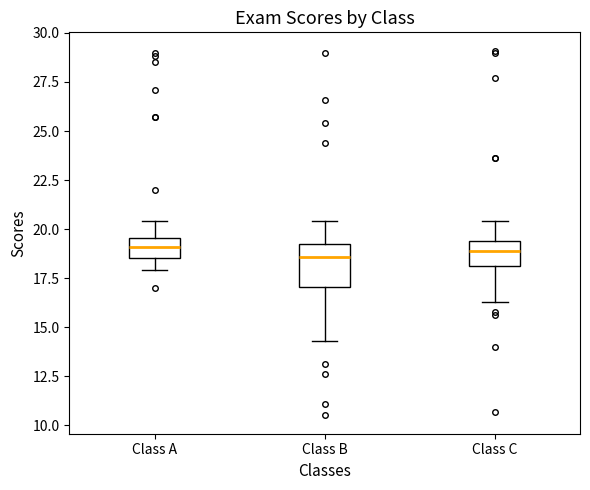

Reading left to right, read every box against the y-axis: the position of its median line, the range the box covers, and the ends of its whiskers. The values are not printed on the chart, so give them approximately, as read against the axis.

Class A: median 19.0, box 18.5 to 19.5, whiskers 18.0 to 20.5
Class B: median 18.5, box 17.0 to 19.5, whiskers 14.5 to 20.5
Class C: median 19.0, box 18.0 to 19.5, whiskers 16.5 to 20.5